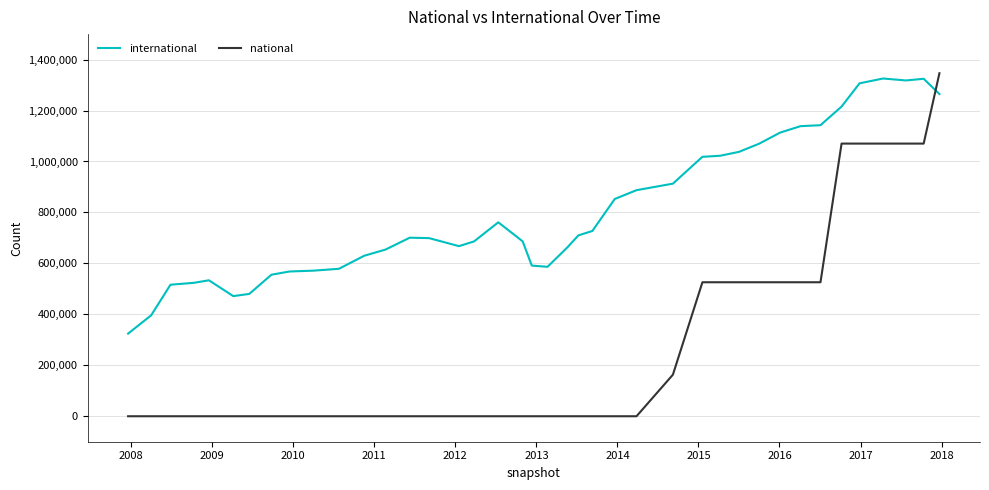

Which series has the largest total across all categories?

international